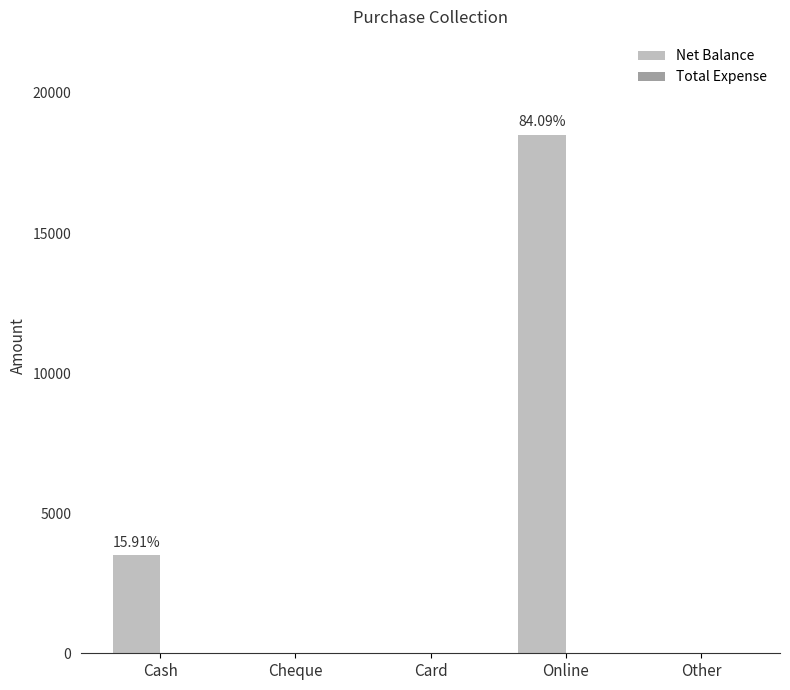

Which category has the highest value across all series?

Online